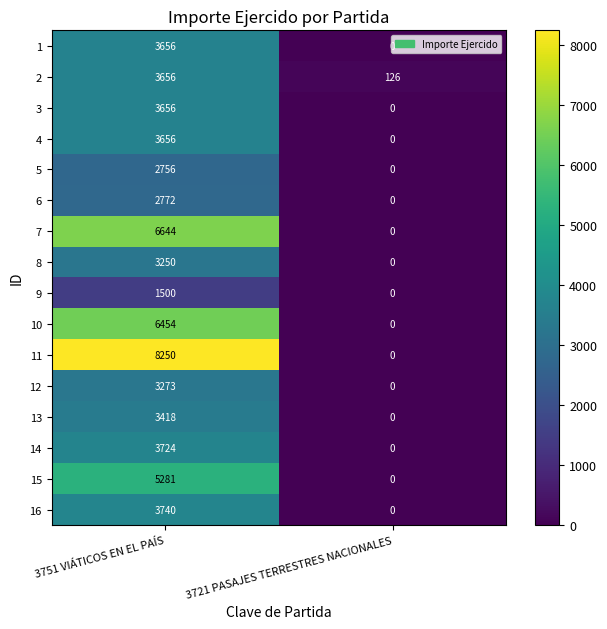

Which series has the widest spread of values?

11